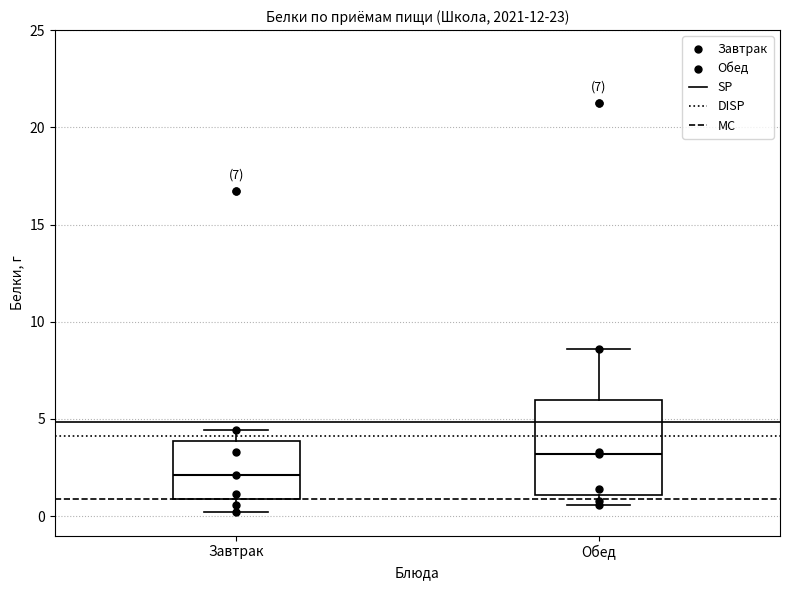

Comparing the boxes themselves (not the whiskers), which one is the tallest?

Обед